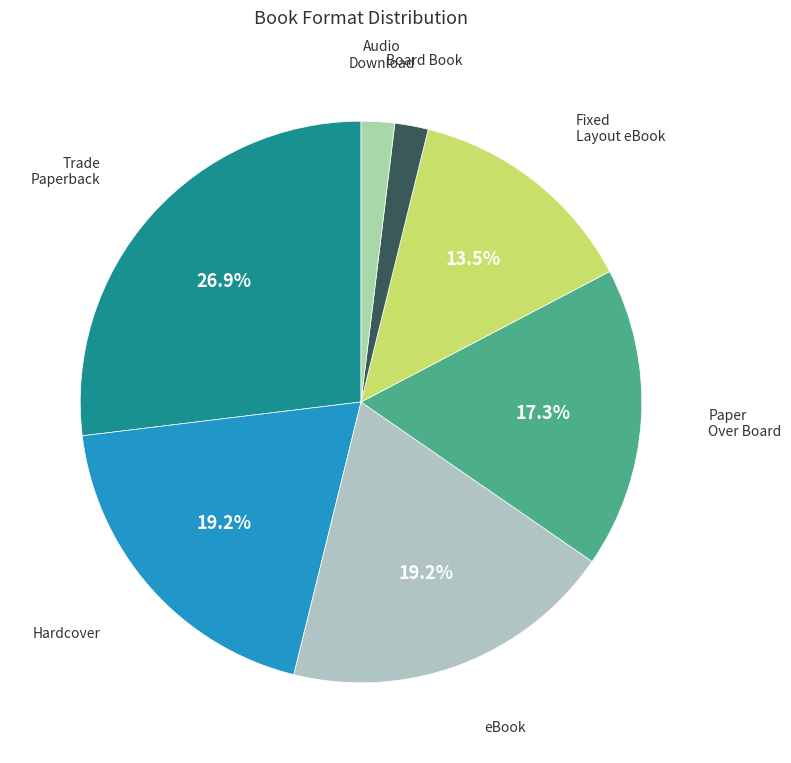

Is eBook the majority of the pie?

No